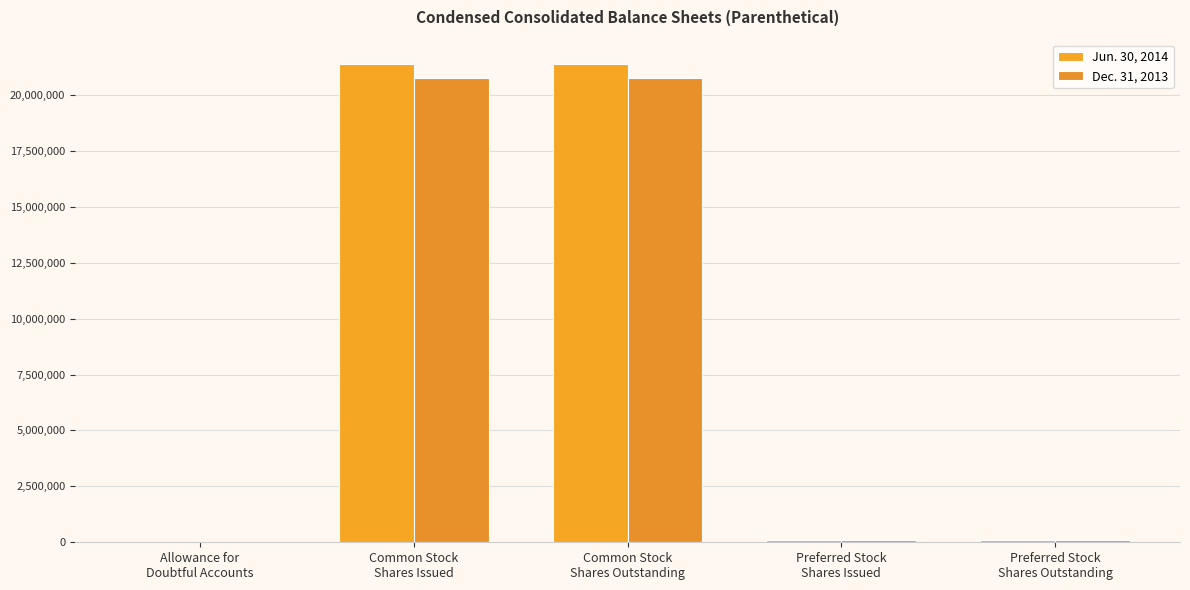

True or false: Dec. 31, 2013 has a value of 70 at Allowance for
Doubtful Accounts.

False